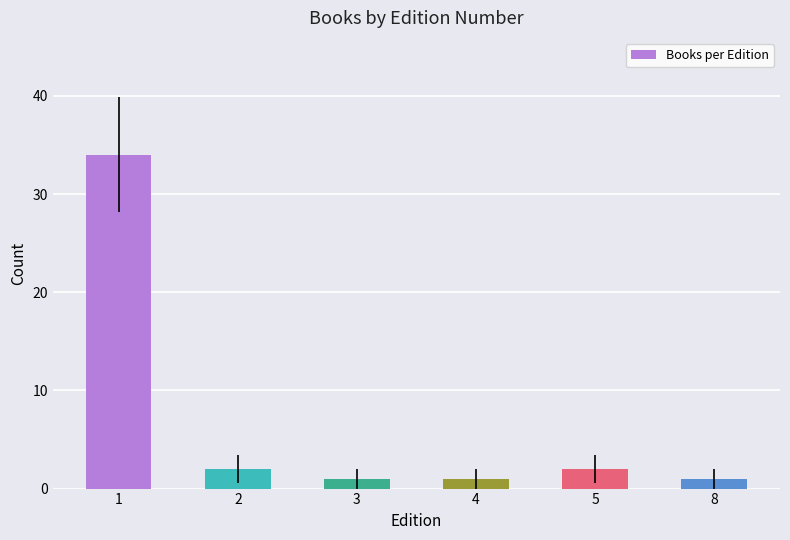

Approximately how many times larger is the value at 3 compared to 2?

0.5